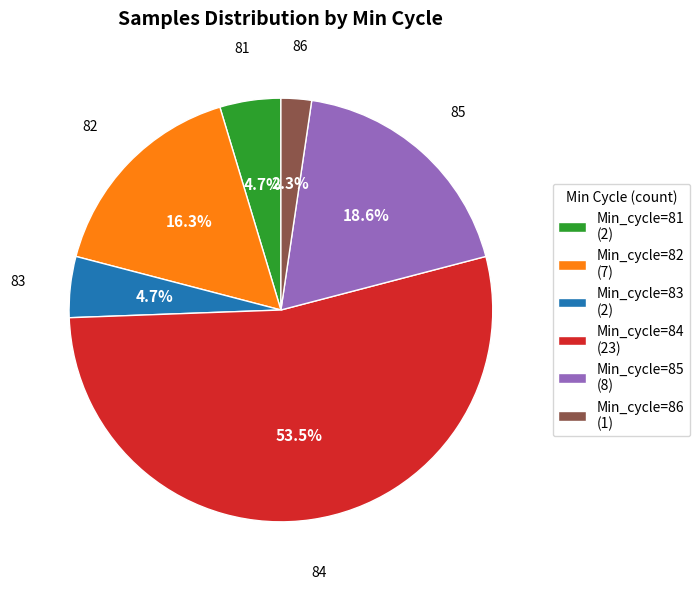

Does any single category account for the majority?

Yes